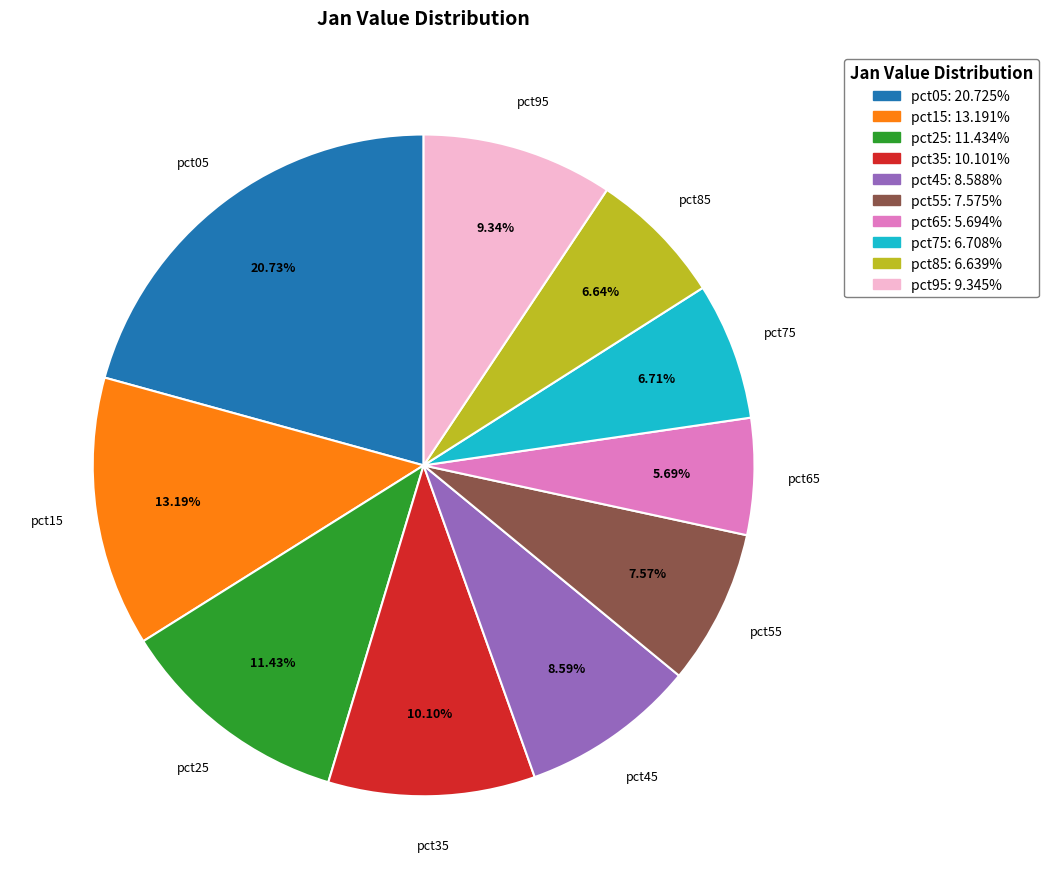

To the nearest percent, what is the difference between the largest and smallest slice percentages?

15%